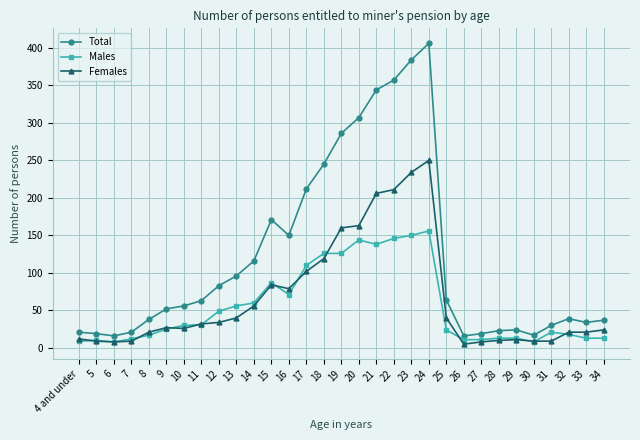

Does the chart display data point markers on the line(s)?

Yes